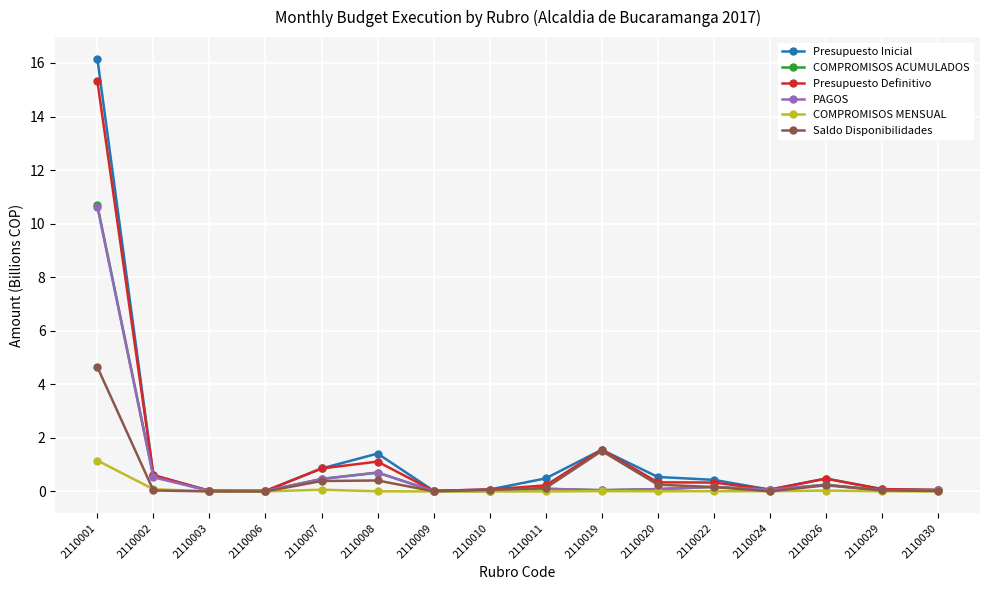

What is the maximum value for PAGOS?

10.6